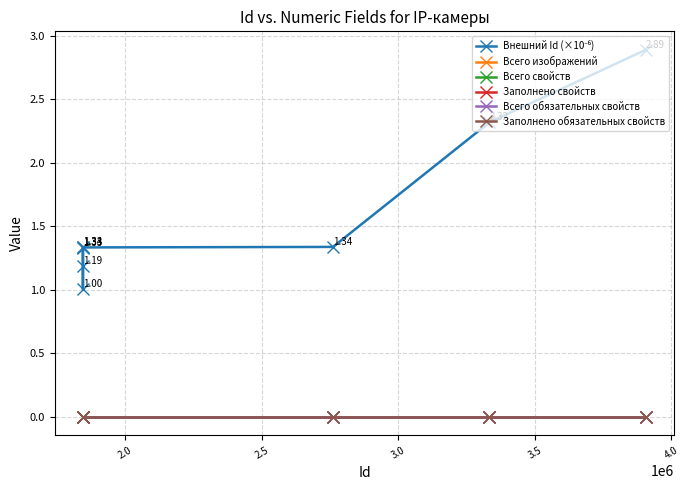

Does the chart have visible grid lines?

Yes